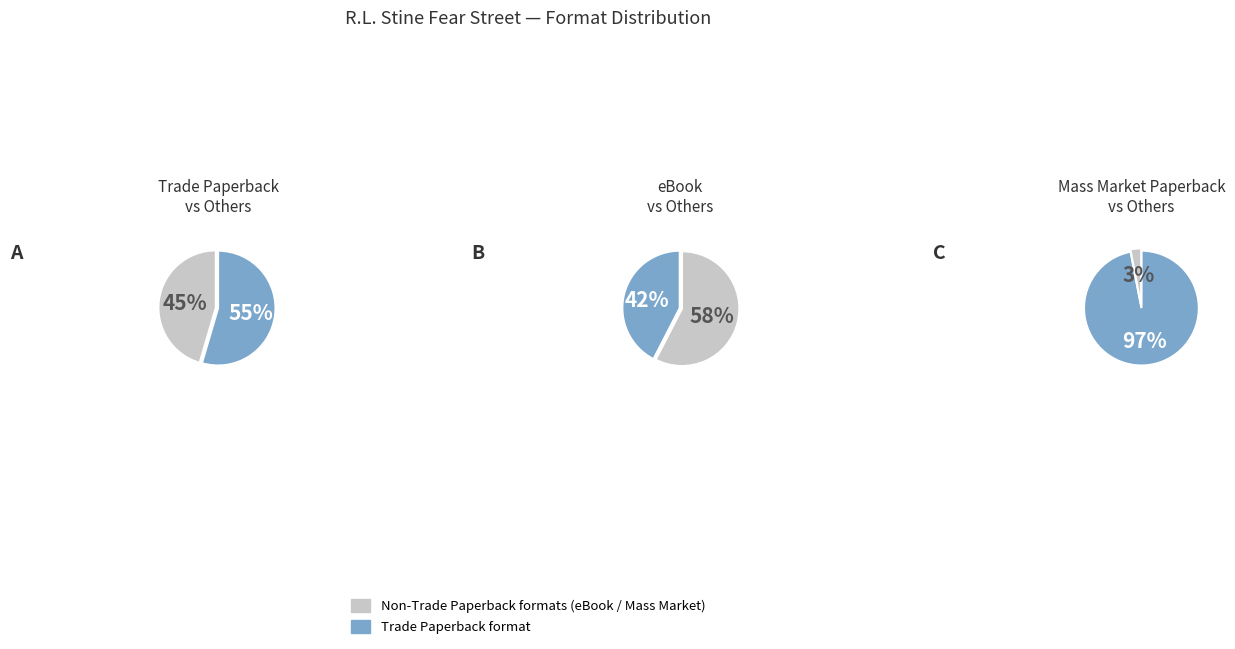

Does any single category account for the majority?

Yes